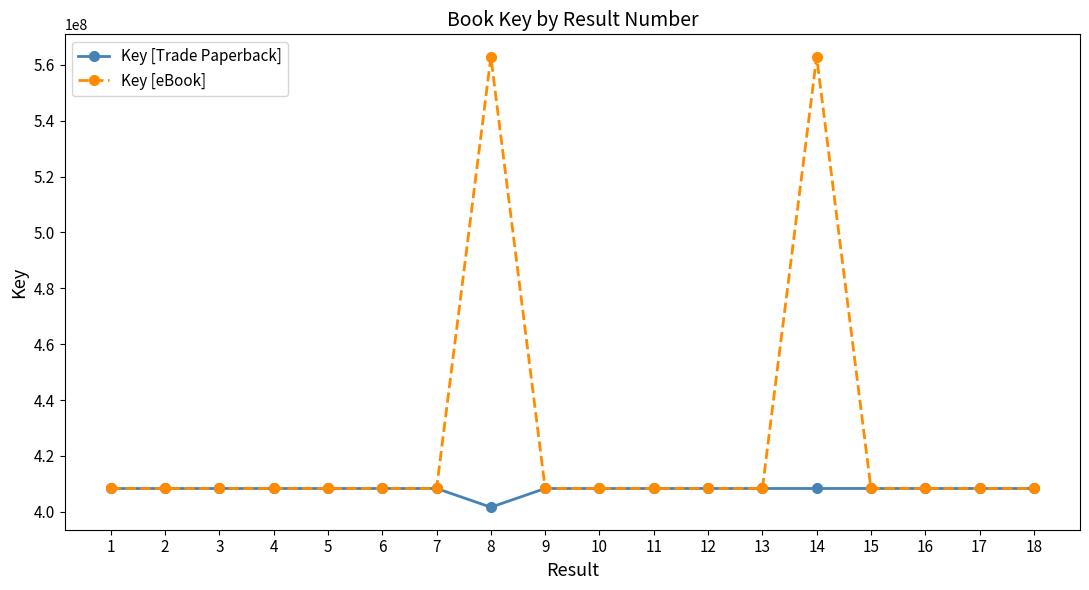

What are all the series names shown in the legend?

Key [Trade Paperback], Key [eBook]